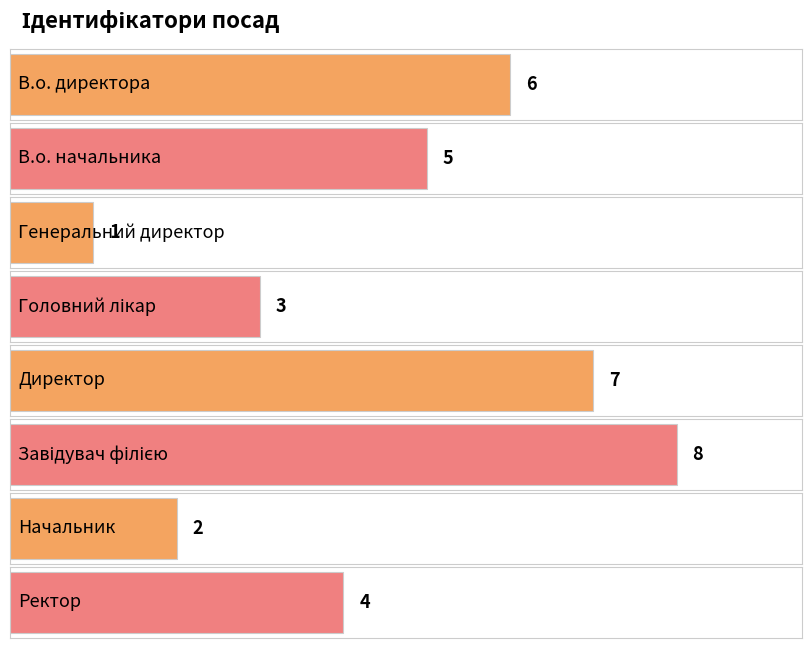

The chart shows a value of 10 at В.о. директора. True or false?

False